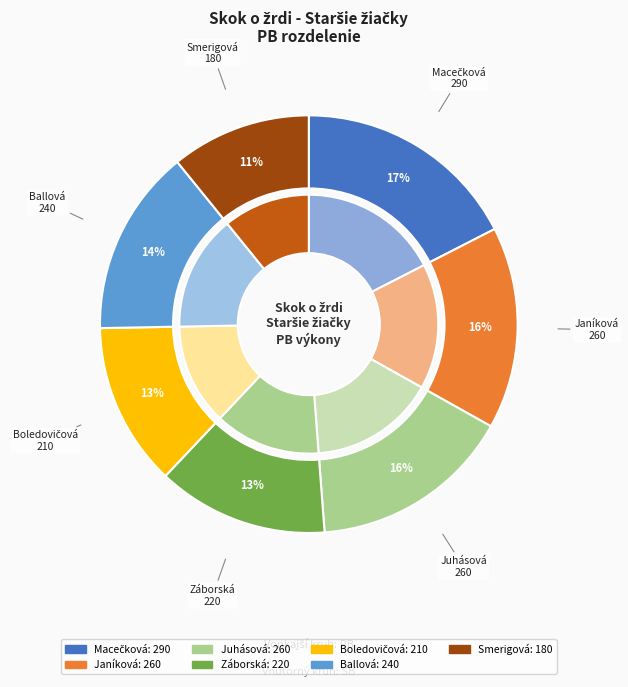

Rank the categories by value from highest to lowest.

Macečková Božidara, Janíková Natália, Juhásová Ivana, Ballová Daša, Záborská Izabela, Boledovičová Olívia, Smerigová Kristína